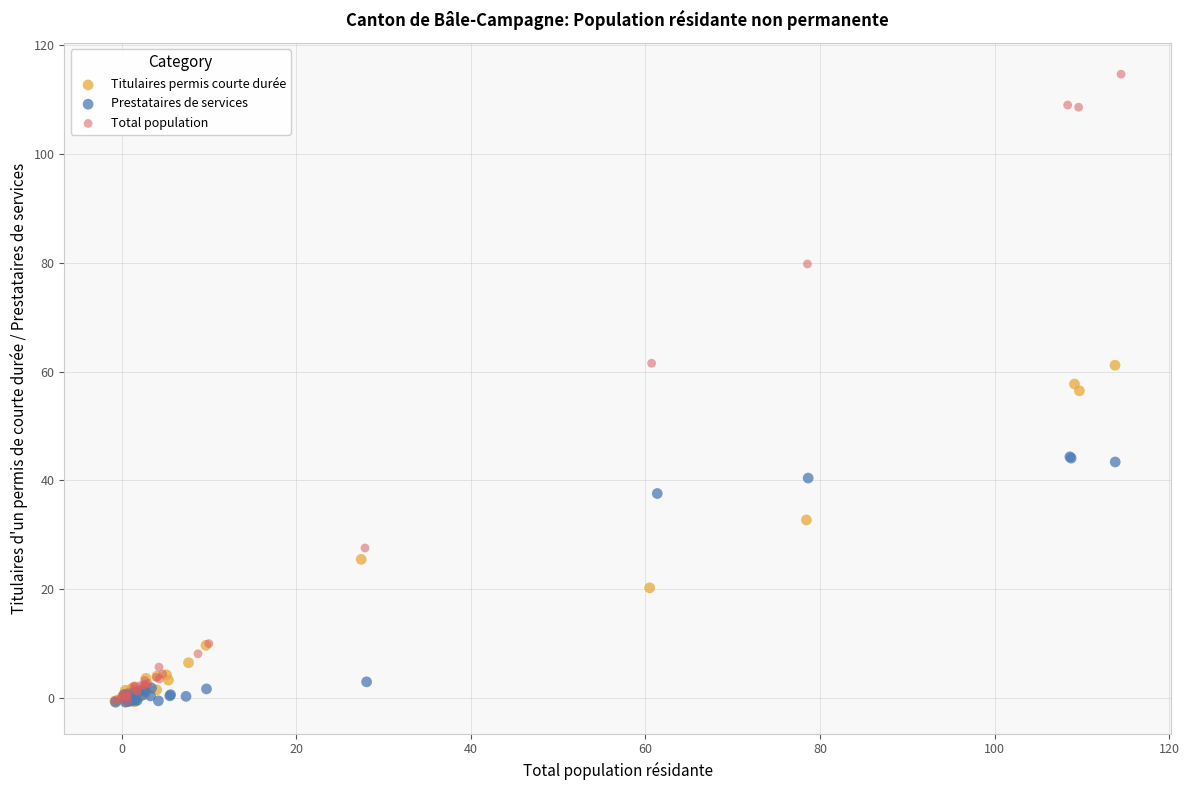

Which series has the largest Y range (max minus min)?

Total population